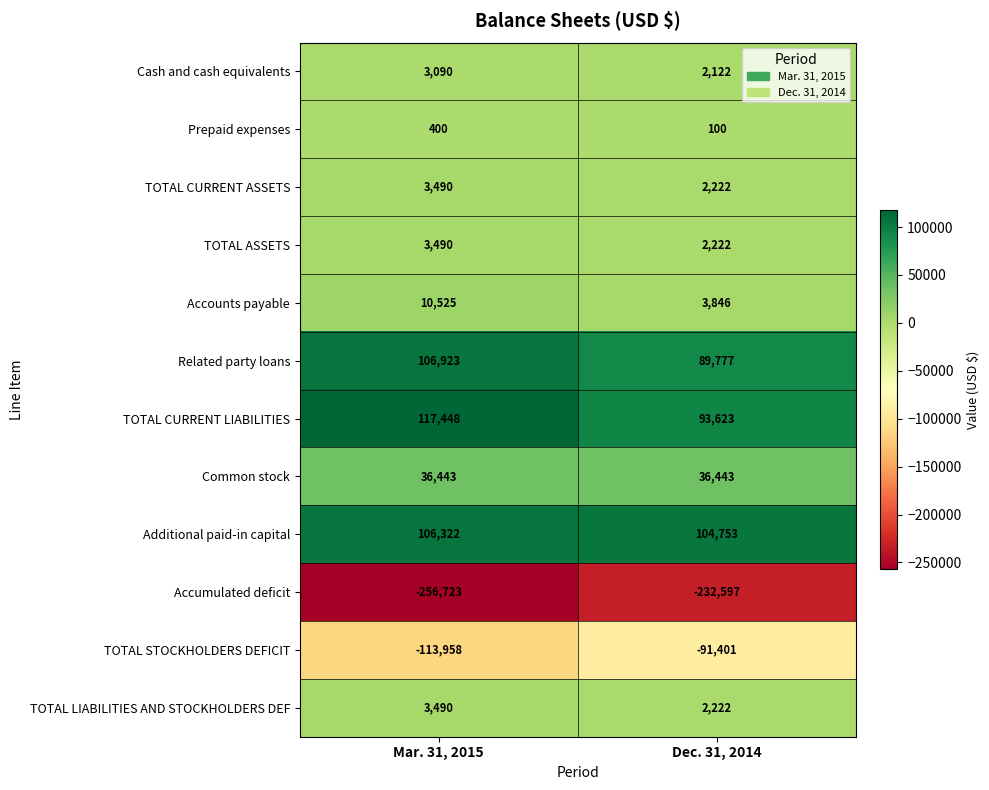

What is the difference between the TOTAL STOCKHOLDERS DEFICIT values at Dec. 31, 2014 and Mar. 31, 2015?

22557